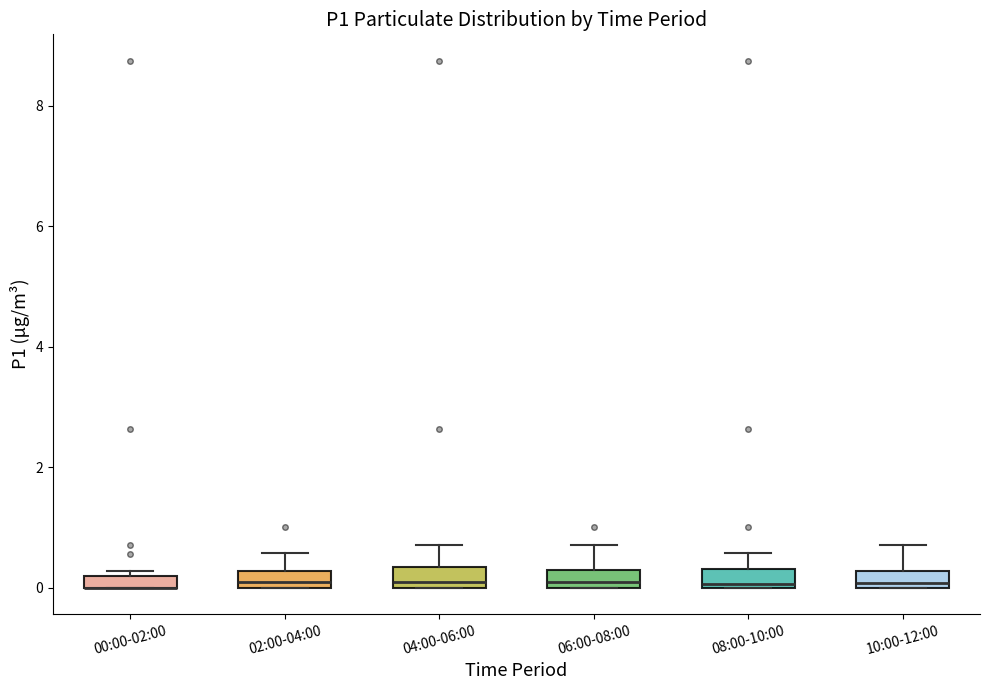

Where does the upper whisker of the box for 04:00-06:00 end on the y-axis? The values are not printed on the chart, so give them approximately, as read against the axis.

0.8